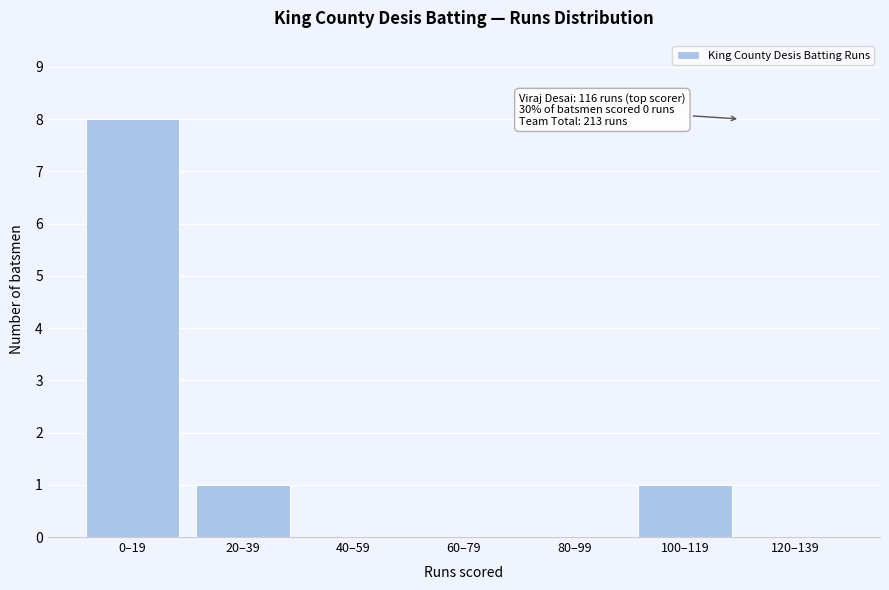

Reading right to left, what are all the values shown in this chart?

120–139=0	100–119=1	80–99=0	60–79=0	40–59=0	20–39=1	0–19=8